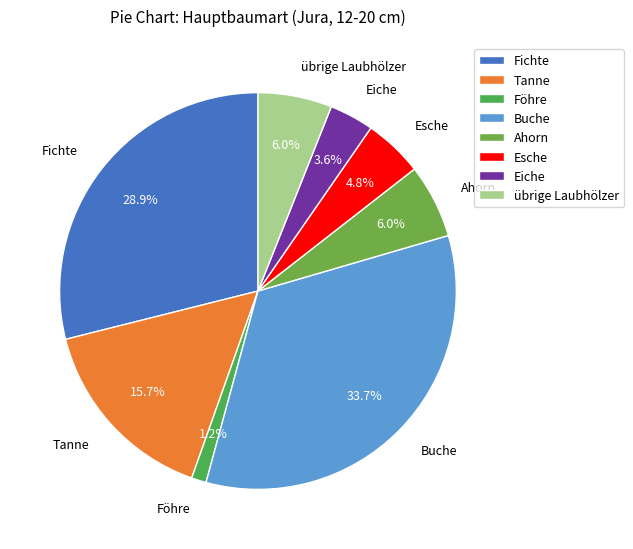

How many segments does this pie chart have?

8